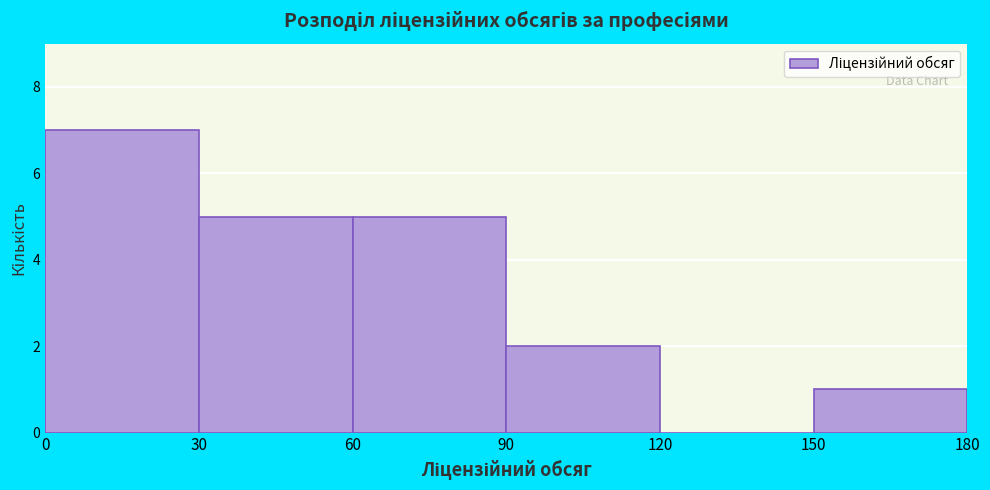

Which range on the x-axis has the tallest bar?

0 to 30